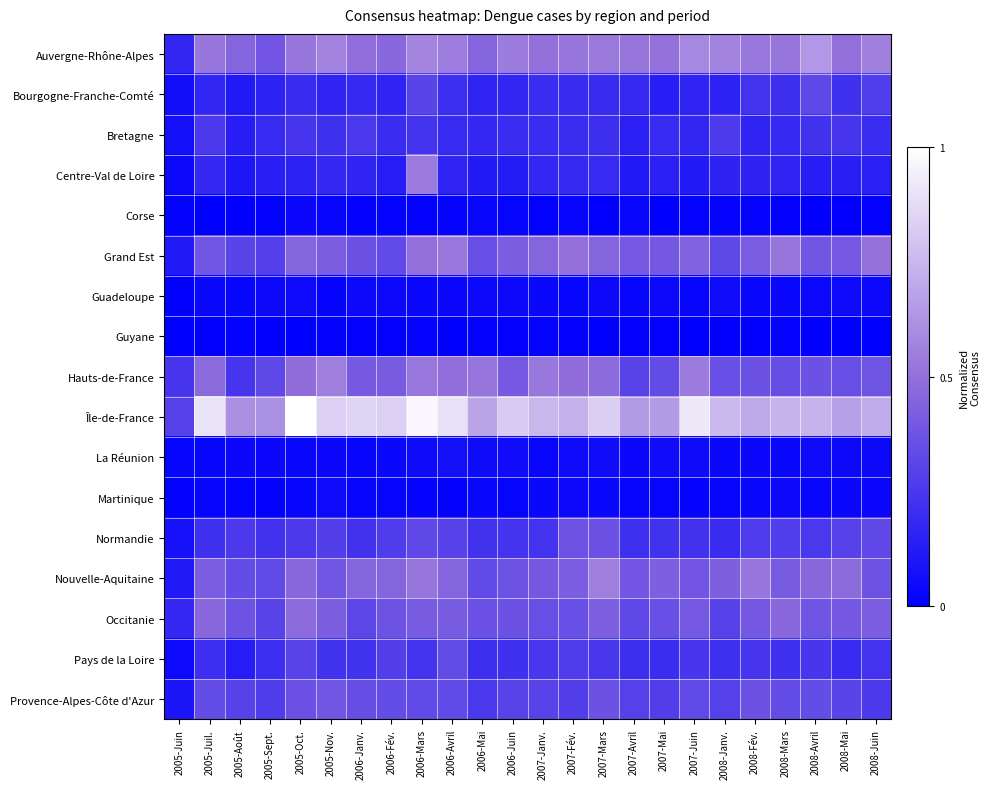

How many data points does each series have?

24